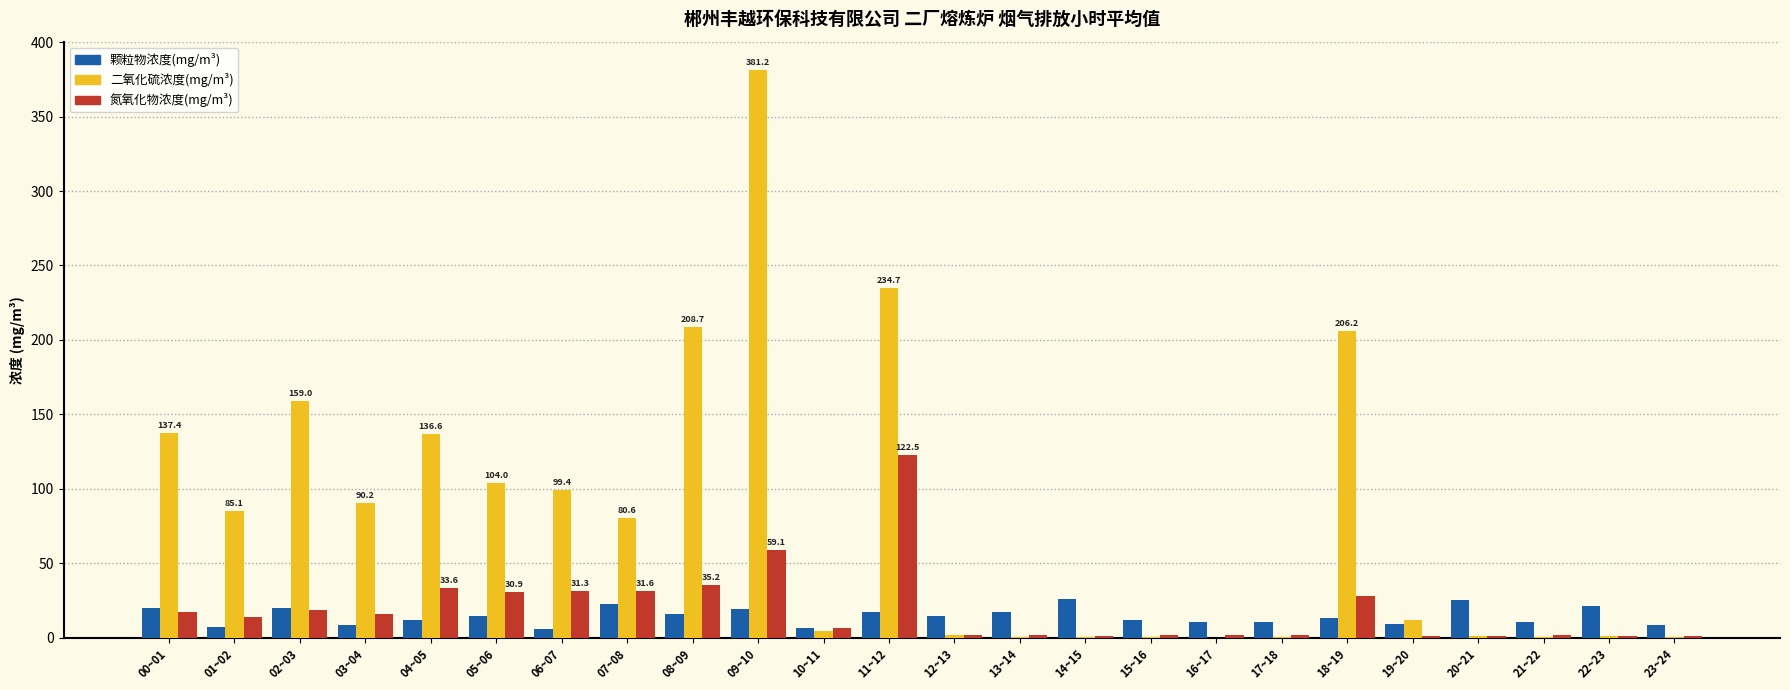

How many categories are shown in the chart?

24